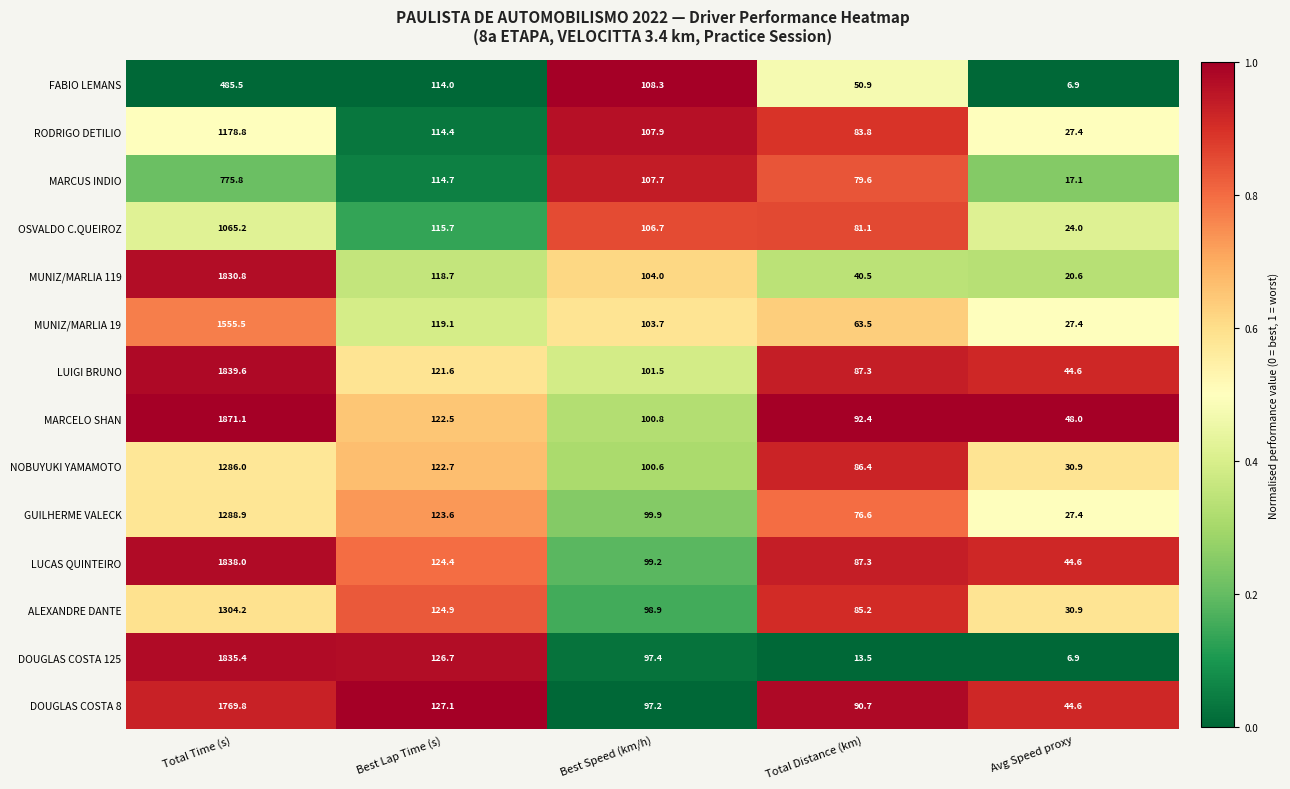

List the series in order of their peak value, highest first.

MARCELO SHAN, LUIGI BRUNO, LUCAS QUINTEIRO, DOUGLAS COSTA 125, MUNIZ/MARLIA 119, DOUGLAS COSTA 8, MUNIZ/MARLIA 19, ALEXANDRE DANTE, GUILHERME VALECK, NOBUYUKI YAMAMOTO, RODRIGO DETILIO, OSVALDO C.QUEIROZ, MARCUS INDIO, FABIO LEMANS